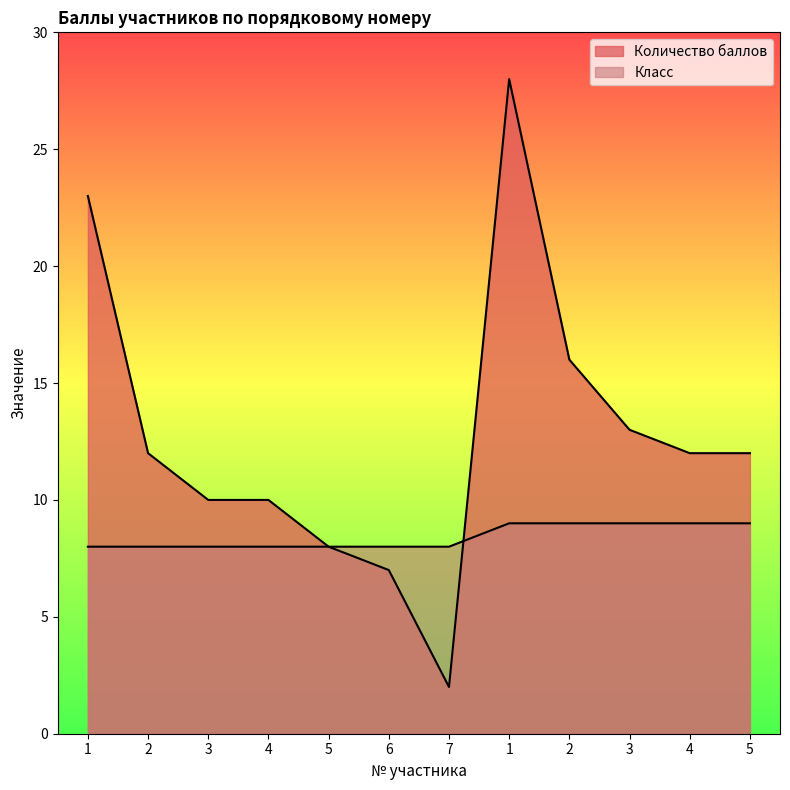

Which has a higher value, 6 or 2?

2